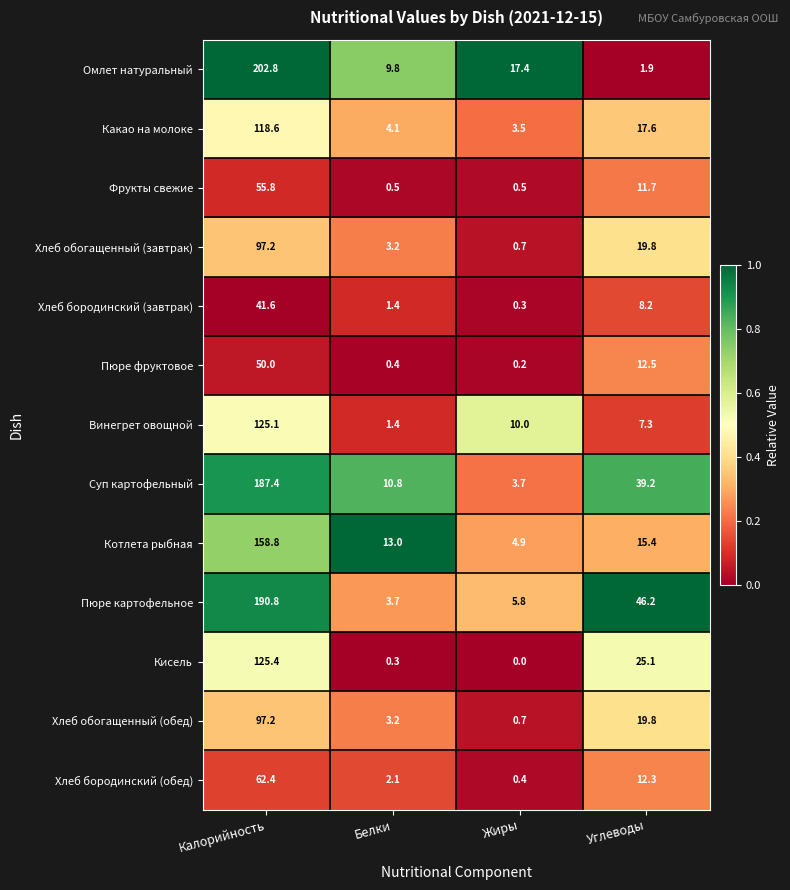

Where does the Фрукты свежие series first go above 11?

Калорийность